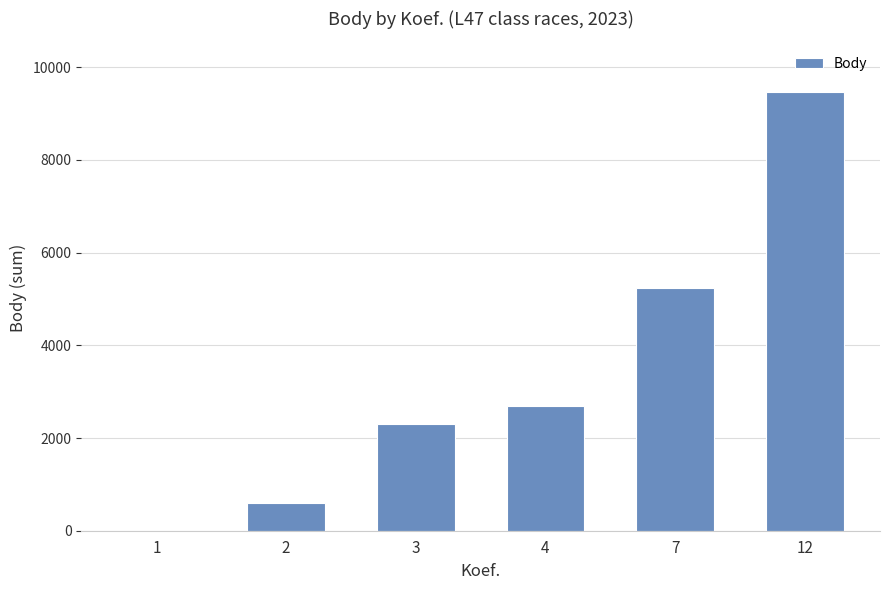

What is the change in value from 4 to 7?

+2550